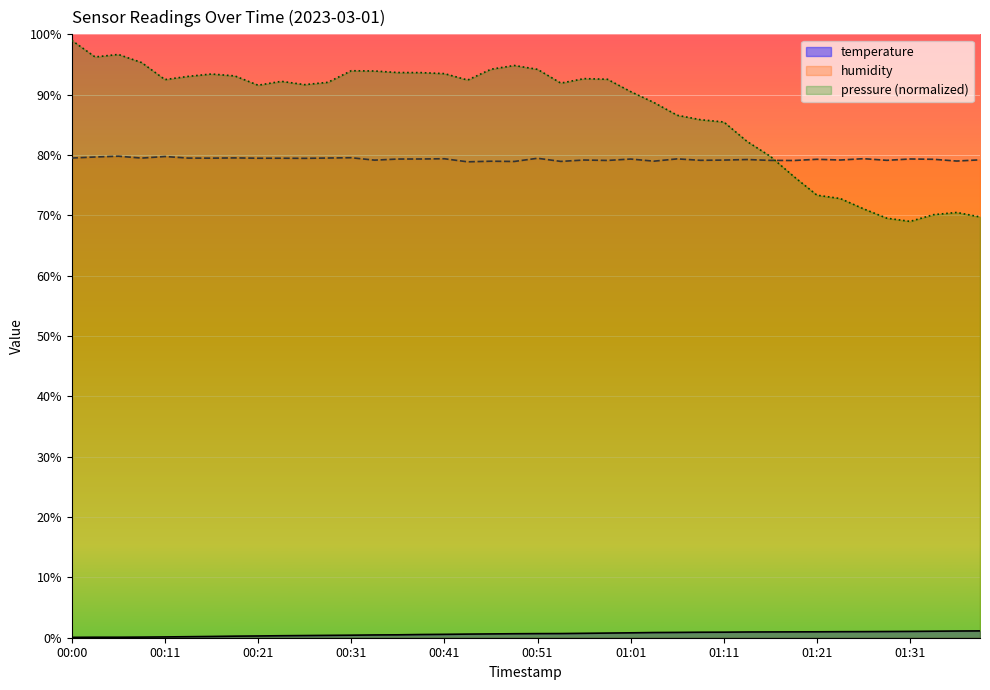

At 01:11, list the series in order from smallest to largest.

temperature, humidity, pressure (normalized)